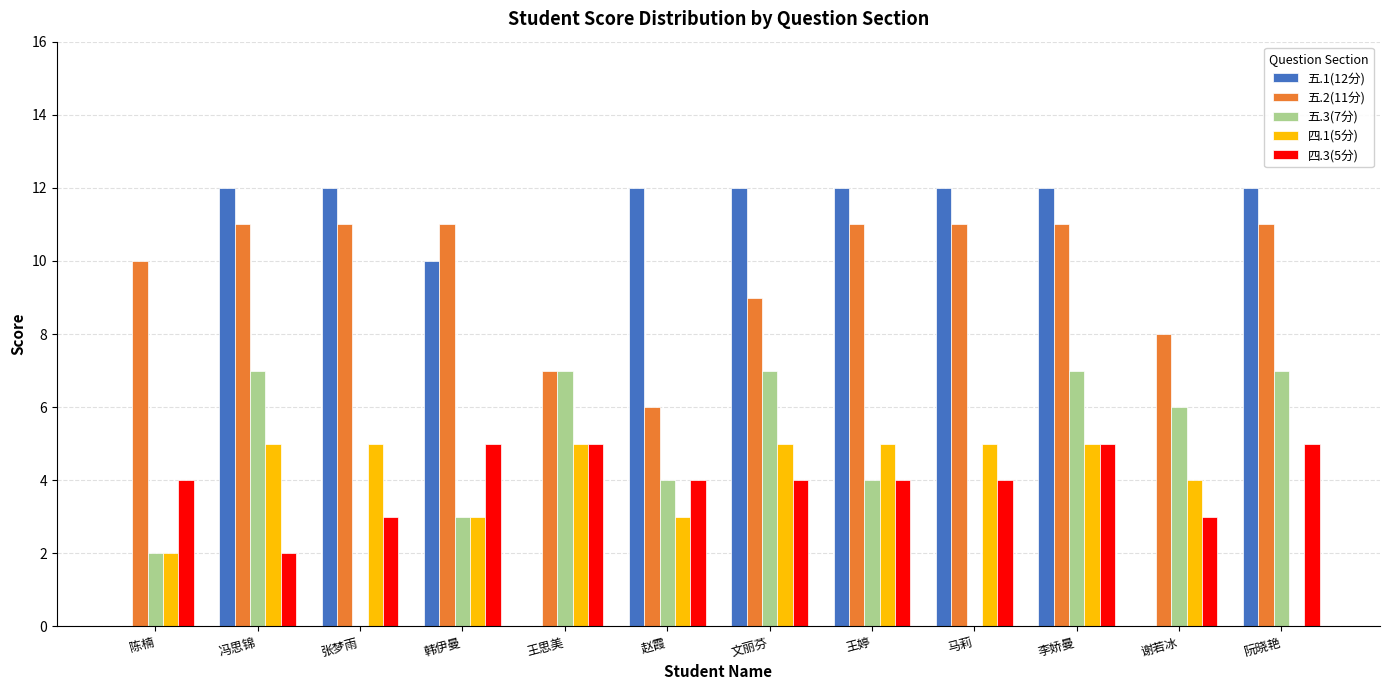

Reading left to right, extract all data points from this chart.

五.1(12分): 0	12	12	10	0	12	12	12	12	12	0	12
五.2(11分): 10	11	11	11	7	6	9	11	11	11	8	11
五.3(7分): 2	7	0	3	7	4	7	4	0	7	6	7
四.1(5分): 2	5	5	3	5	3	5	5	5	5	4	0
四.3(5分): 4	2	3	5	5	4	4	4	4	5	3	5